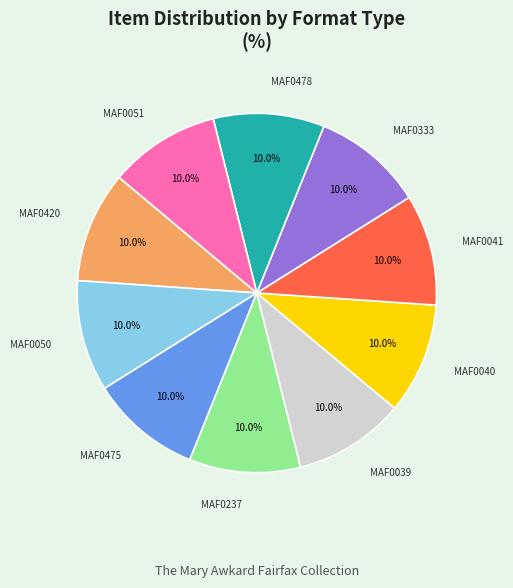

True or false: MAF0039 accounts for 10% of the total.

True